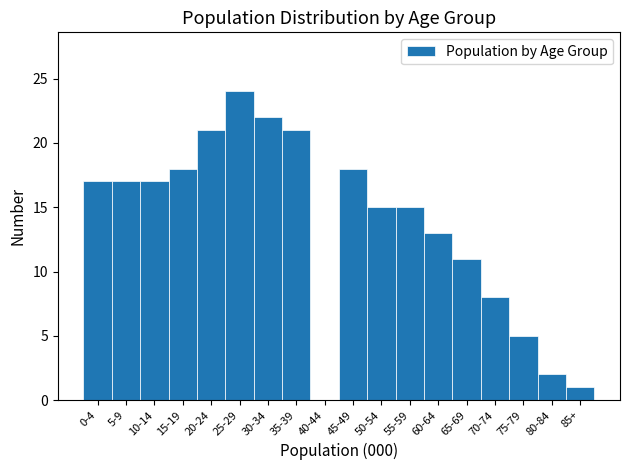

Reading left to right, what are all the values shown in this chart?

0-4=17	5-9=17	10-14=17	15-19=18	20-24=21	25-29=24	30-34=22	35-39=21	40-44=0	45-49=18	50-54=15	55-59=15	60-64=13	65-69=11	70-74=8	75-79=5	80-84=2	85+=1